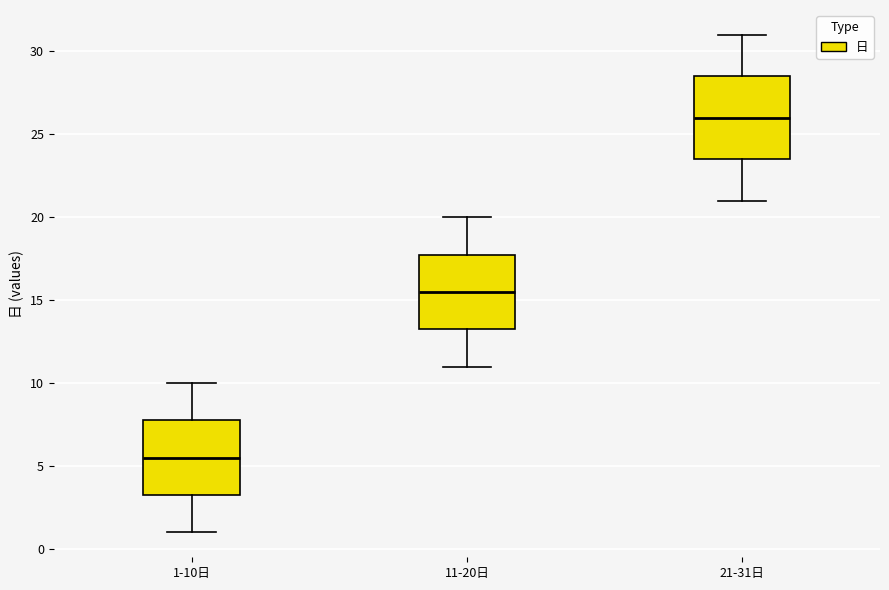

Reading left to right, transcribe this box plot: for each box, give where its median line is, the range the box spans, and where its two whiskers end, as read against the y-axis. The values are not printed on the chart, so give them approximately, as read against the axis.

1-10日: median 5.5, box 3.5 to 8.0, whiskers 1.0 to 10.0
11-20日: median 15.5, box 13.5 to 18.0, whiskers 11.0 to 20.0
21-31日: median 26.0, box 23.5 to 28.5, whiskers 21.0 to 31.0